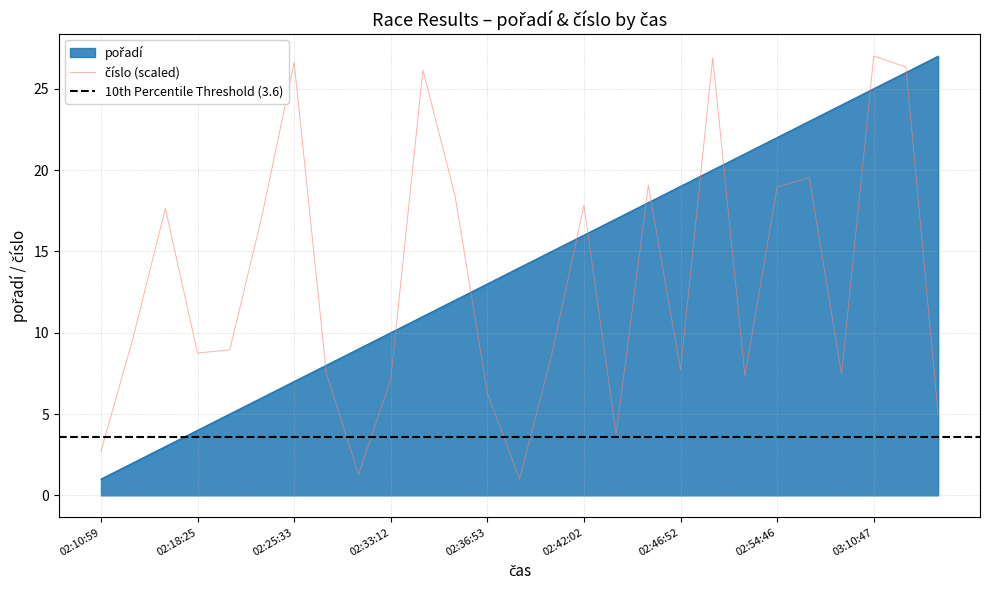

At which label is pořadí closest to 14?

02:37:18